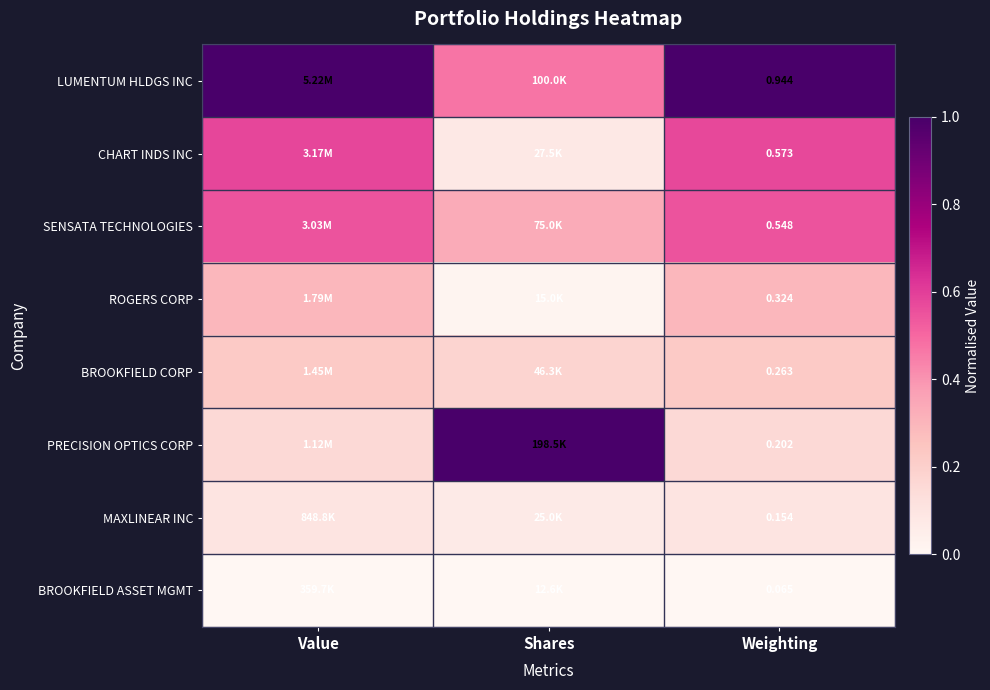

What is the spread (max minus min) of values at Weighting?

1.0